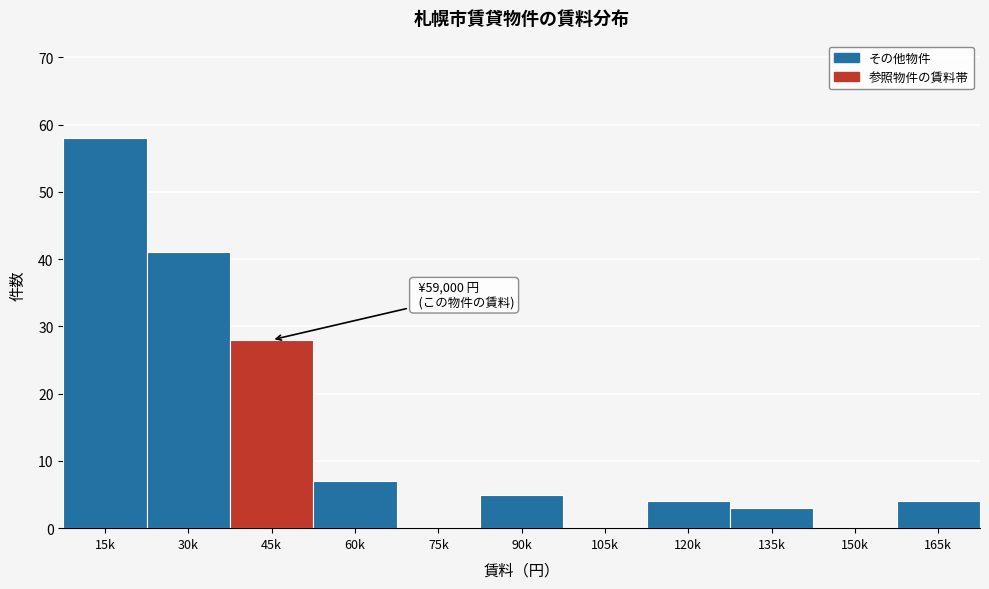

Reading left to right, extract all data points from this chart.

15k=58	30k=41	45k=28	60k=7	75k=0	90k=5	105k=0	120k=4	135k=3	150k=0	165k=4